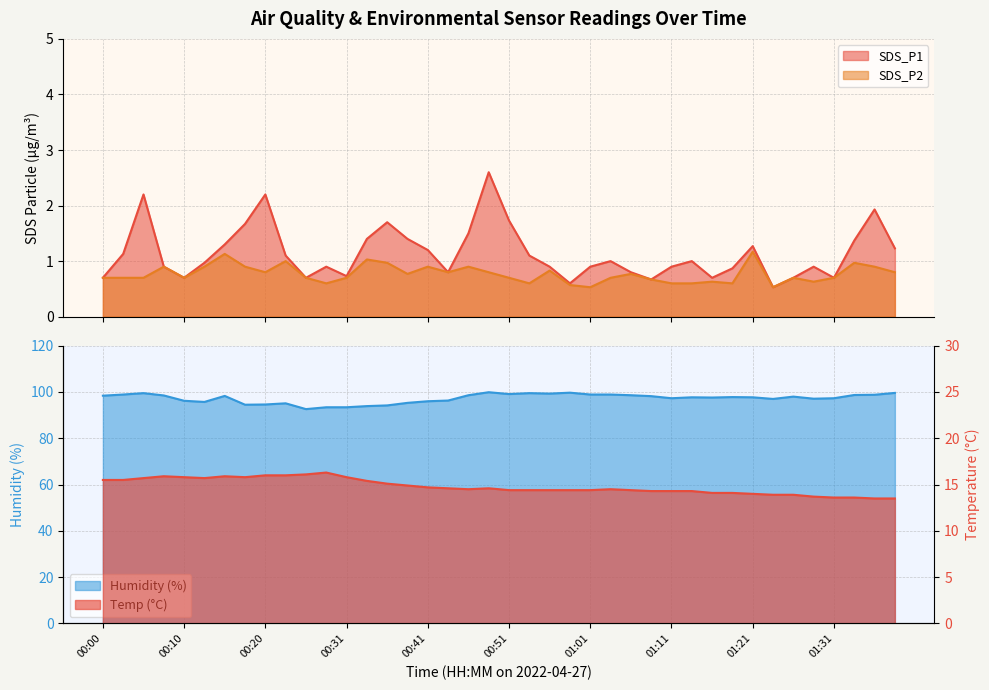

What is the maximum value shown in the chart?

99.9